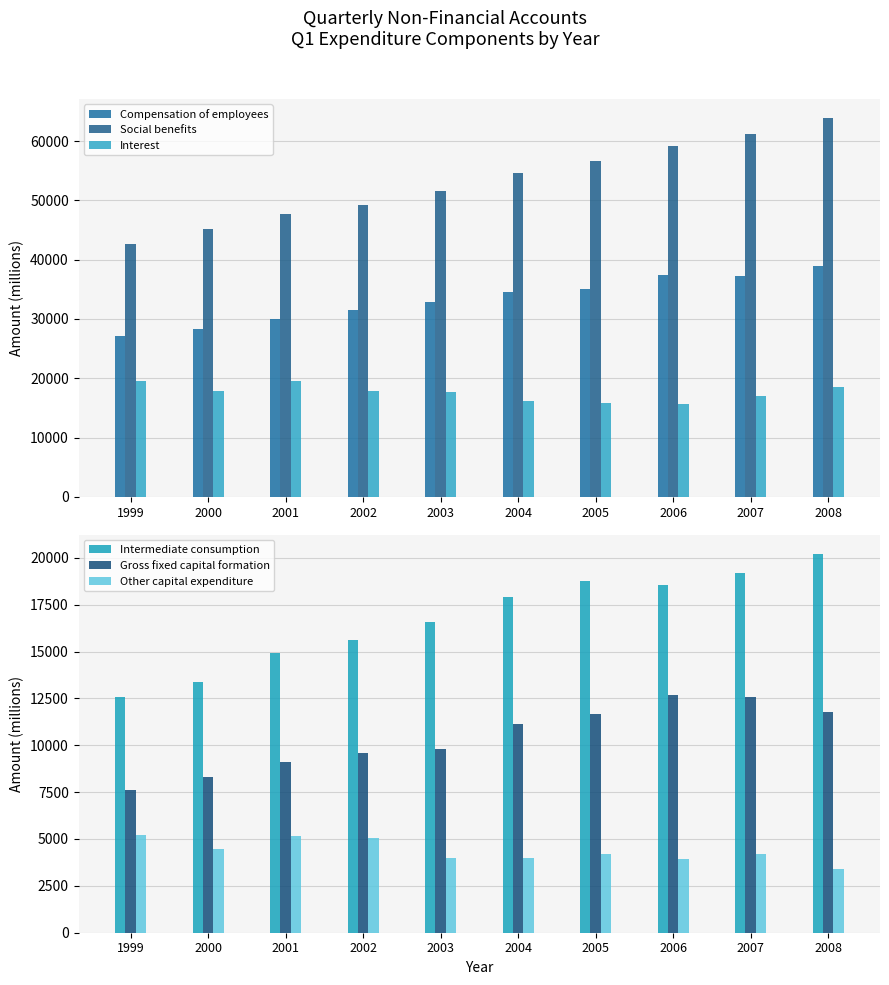

What is the average value of the Intermediate consumption series?

16764.1